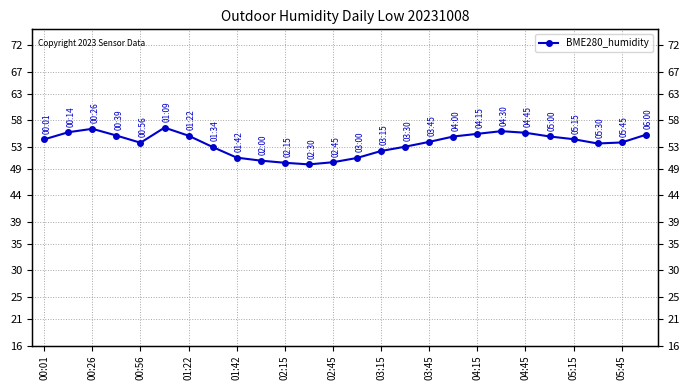

What is the greatest value displayed?

56.7